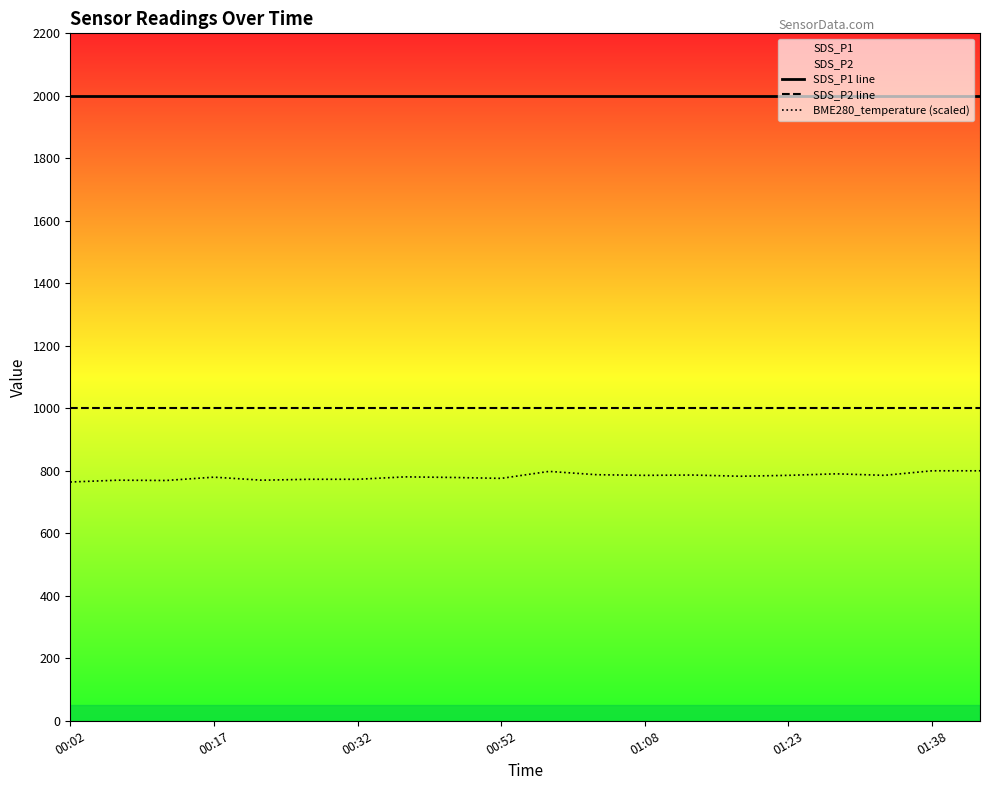

True or false: BME280_temperature (scaled) and SDS_P1 line cross at least once.

False